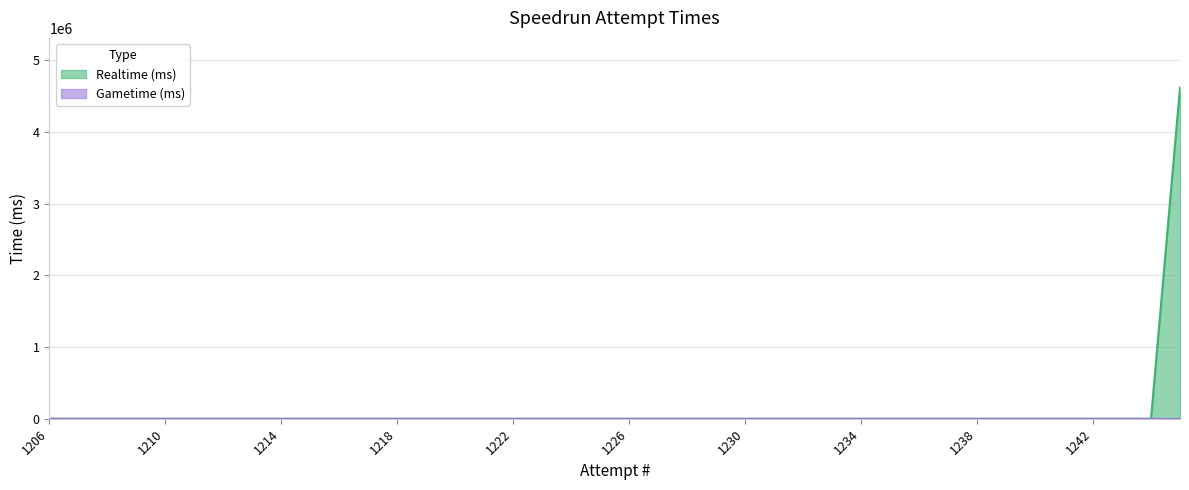

Reading left to right, list all the values displayed in this chart.

1206=0	1207=0	1208=0	1209=0	1210=0	1211=0	1212=0	1213=0	1214=0	1215=0	1216=0	1217=0	1218=0	1219=0	1220=0	1221=0	1222=0	1223=0	1224=0	1225=0	1226=0	1227=0	1228=0	1229=0	1230=0	1231=0	1232=0	1233=0	1234=0	1235=0	1236=0	1237=0	1238=0	1239=0	1240=0	1241=0	1242=0	1243=0	1244=0	1245=4616451